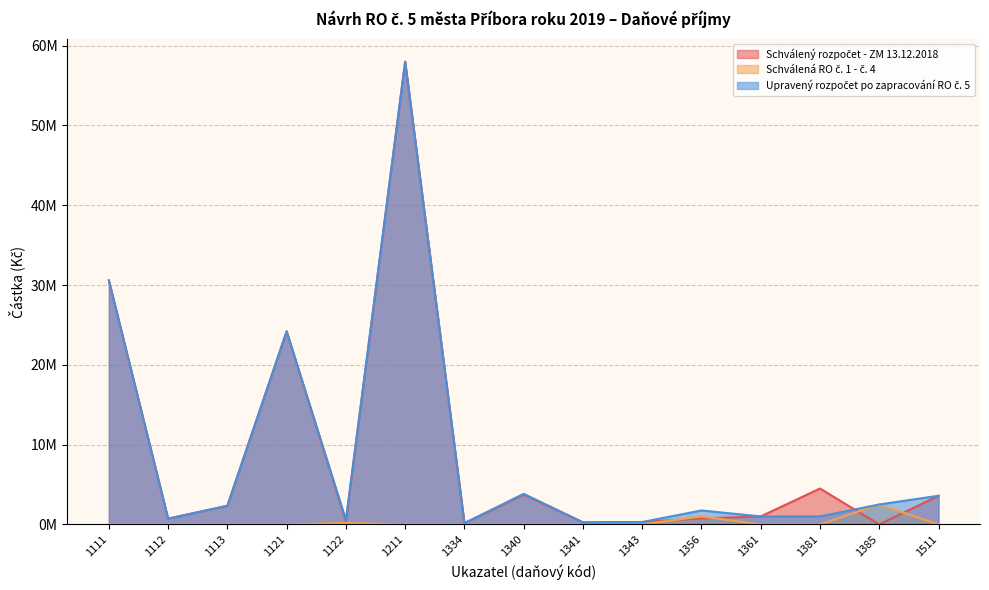

At which category is the sum across all series the highest?

1211